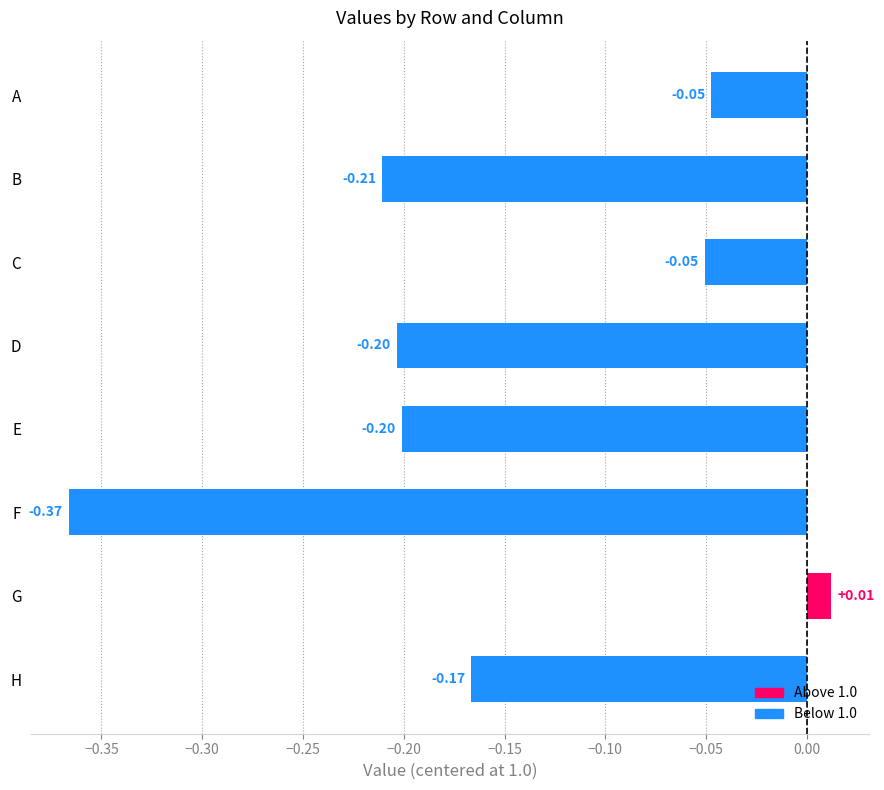

Which has a higher value, H or A?

A